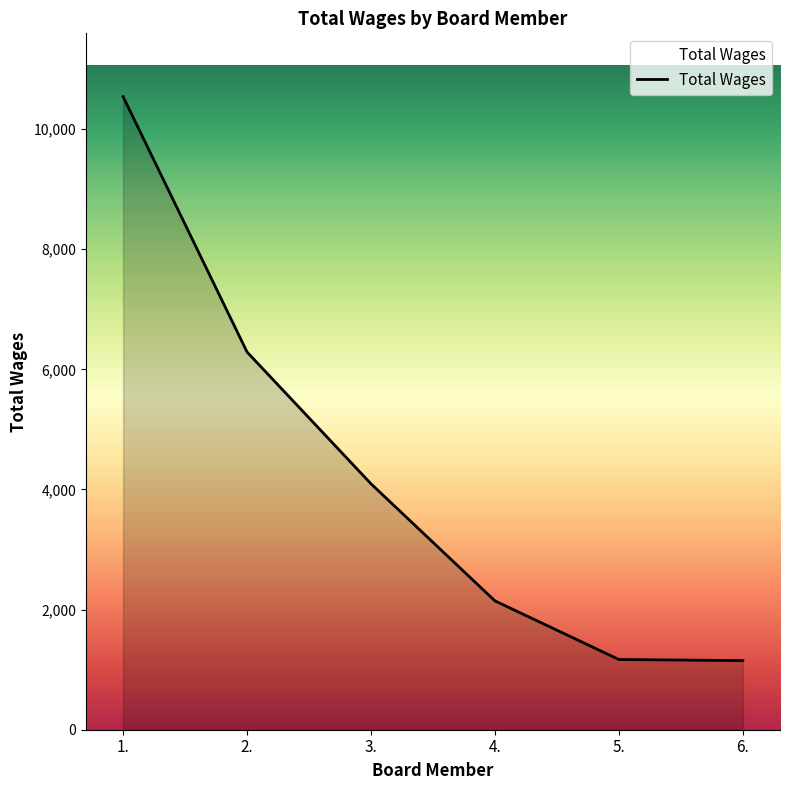

True or false: the data has more than 0 interior local peaks.

False